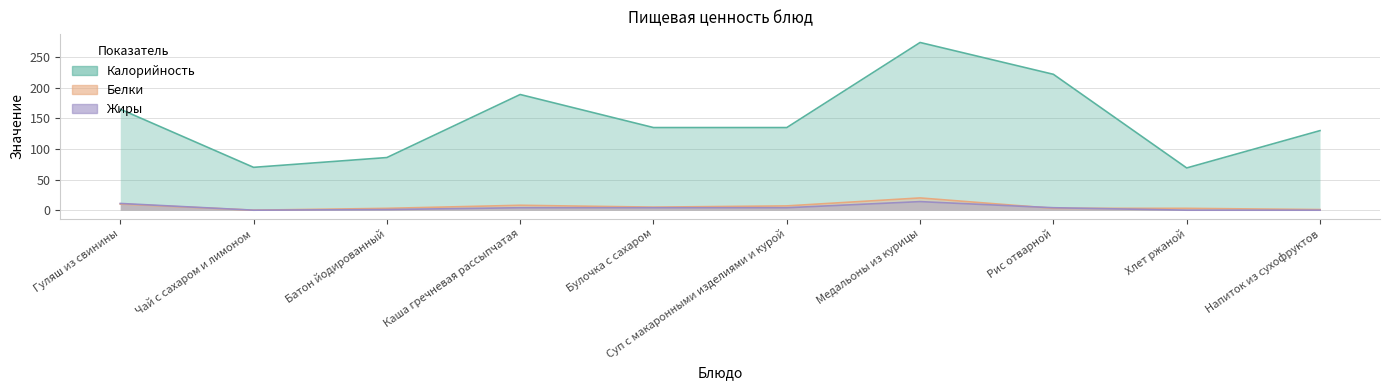

Reading left to right, what are all the values shown in this chart?

Калорийность: Гуляш из свинины=165	Чай с сахаром и лимоном=70	Батон йодированный=86	Каша гречневая рассыпчатая=189	Булочка с сахаром=135	Суп с макаронными изделиями и курой=135	Медальоны из курицы=274	Рис отварной=222	Хлет ржаной=69	Напиток из сухофруктов=130
Белки: Гуляш из свинины=10	Чай с сахаром и лимоном=0	Батон йодированный=3	Каша гречневая рассыпчатая=8	Булочка с сахаром=5	Суп с макаронными изделиями и курой=7	Медальоны из курицы=20	Рис отварной=3	Хлет ржаной=3	Напиток из сухофруктов=1
Жиры: Гуляш из свинины=11	Чай с сахаром и лимоном=0	Батон йодированный=1	Каша гречневая рассыпчатая=4	Булочка с сахаром=4	Суп с макаронными изделиями и курой=4	Медальоны из курицы=14	Рис отварной=4	Хлет ржаной=0	Напиток из сухофруктов=0